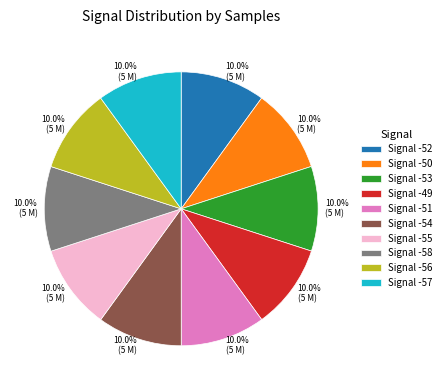

How many slices are in this pie chart?

10